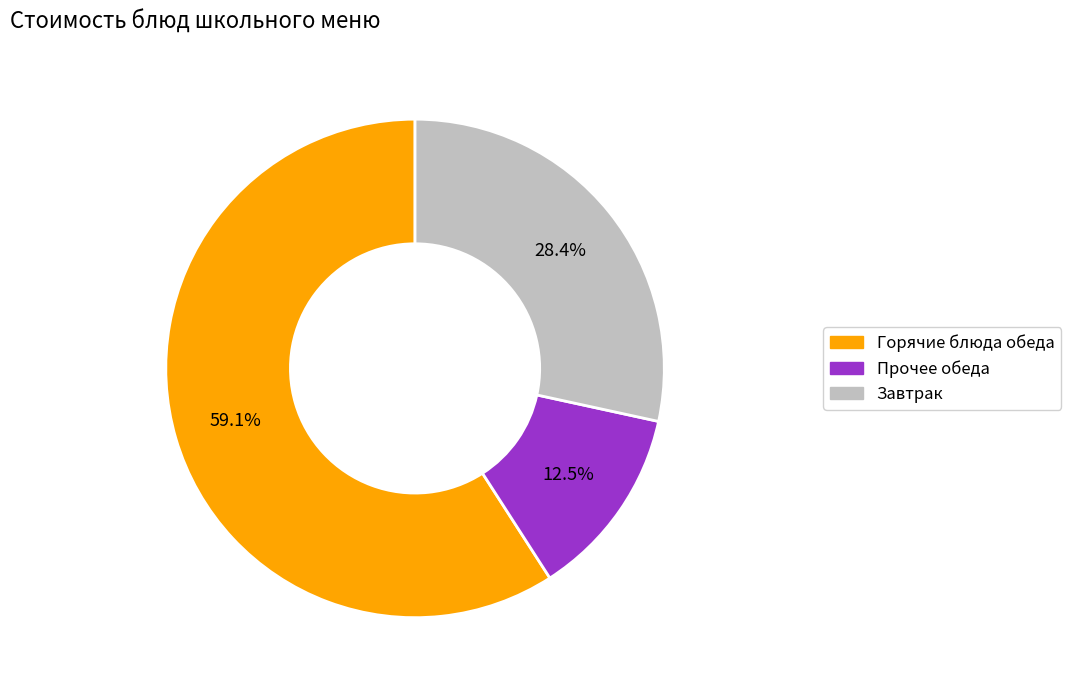

Does any single category account for the majority?

Yes